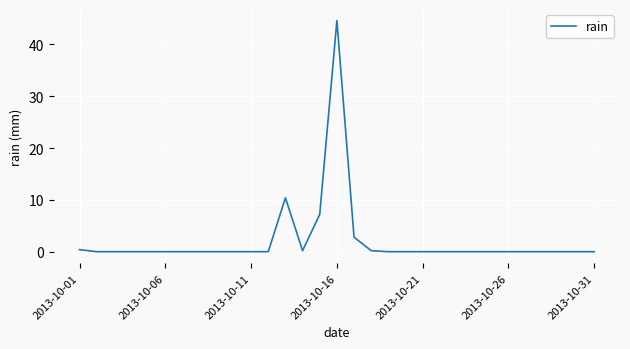

What is the maximum value shown in the chart?

44.6